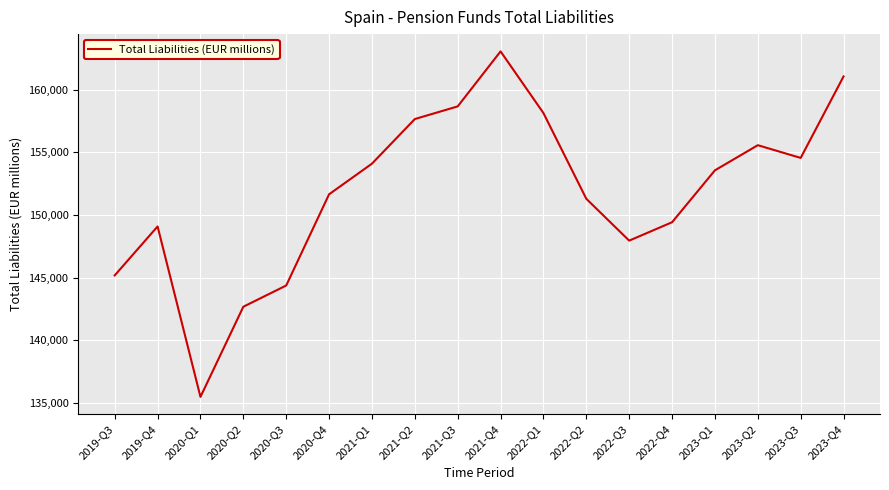

What is the change in value from 2020-Q3 to 2021-Q4?

+18692